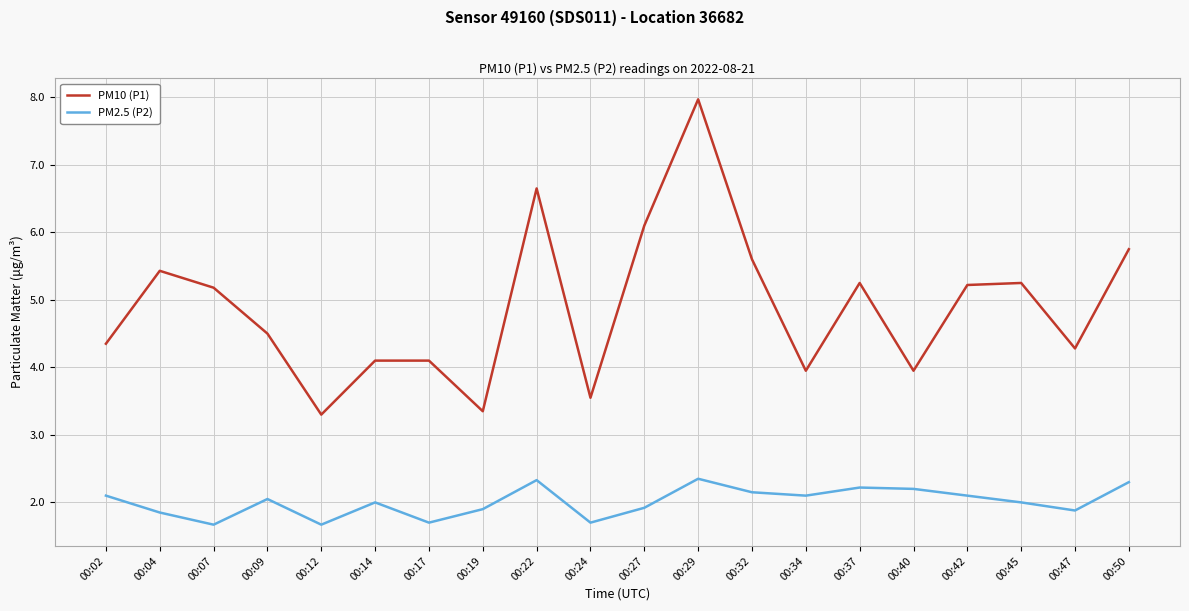

Which series has the largest range (max minus min)?

PM10 (P1)